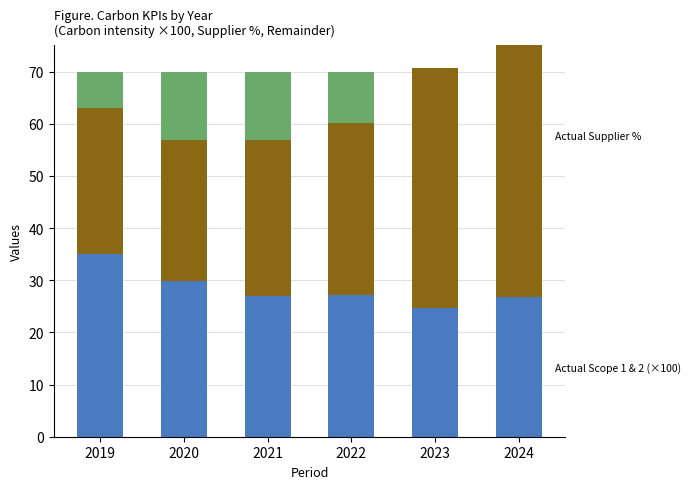

Which series has the widest spread of values?

Actual Supplier %